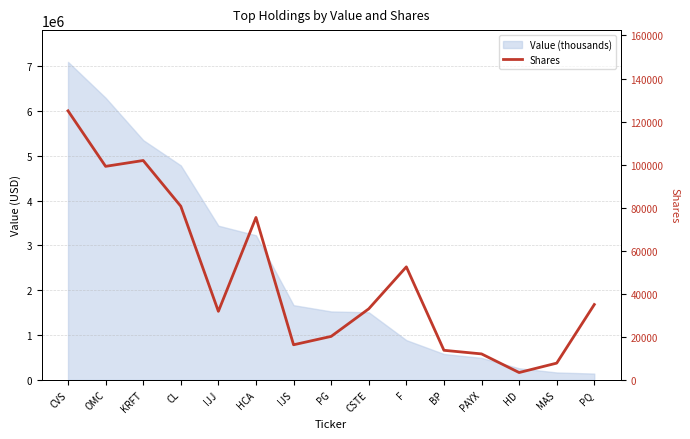

How many interior local peaks (higher than both neighbors) does the data have?

3